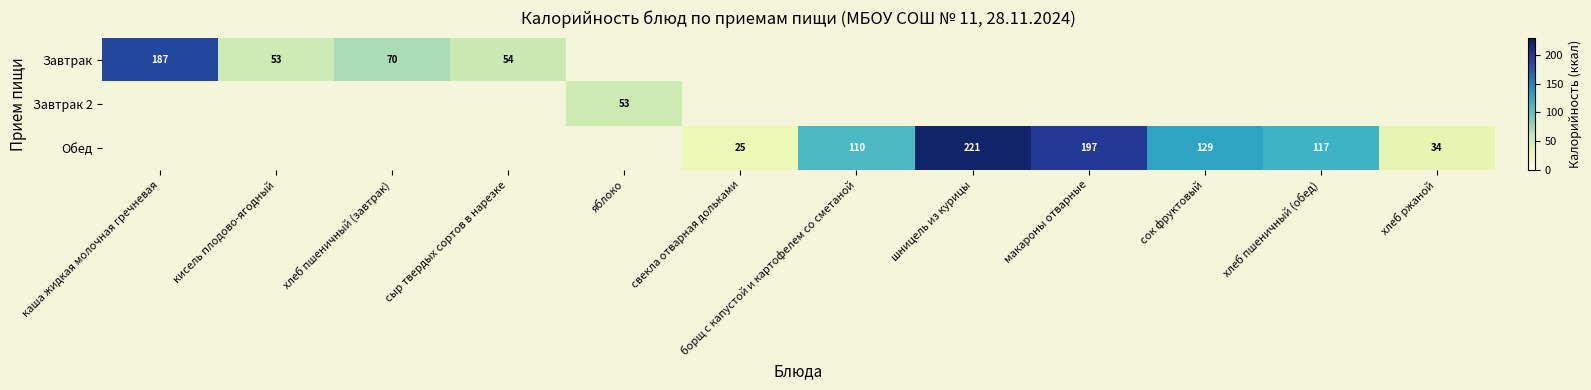

Is it true that Обед equals 197 at макароны отварные?

True